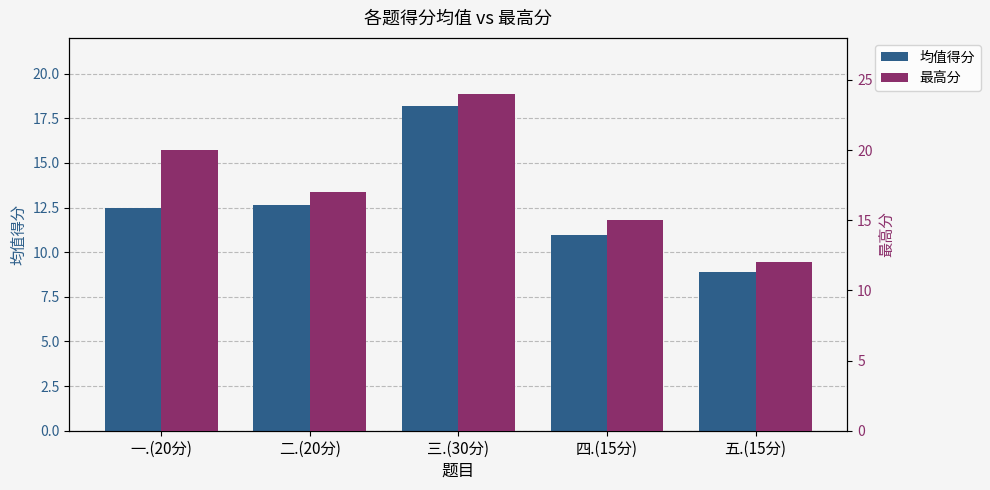

Does the chart contain stacked bars?

No